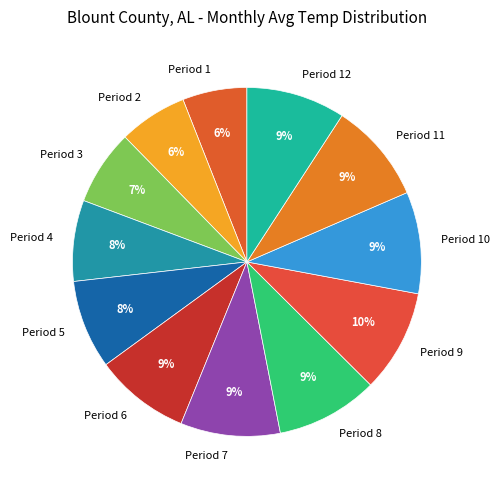

To the nearest percent, what portion does Period 6 represent?

9%